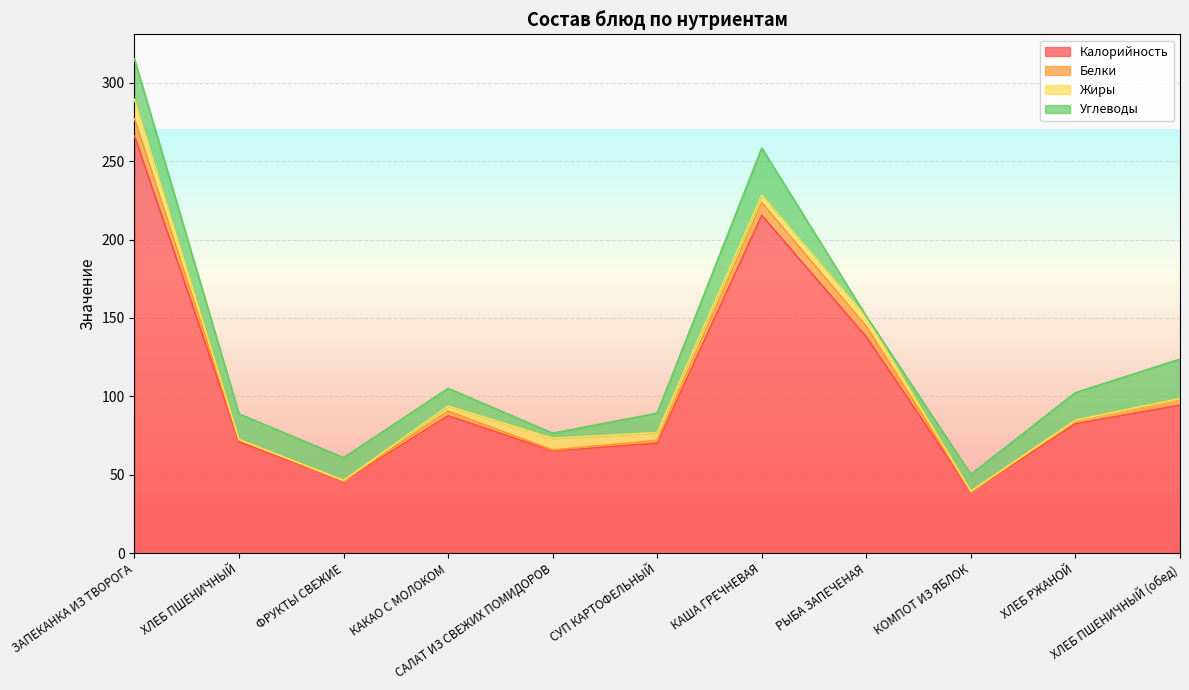

What are all the series names shown in the legend?

Калорийность, Белки, Жиры, Углеводы